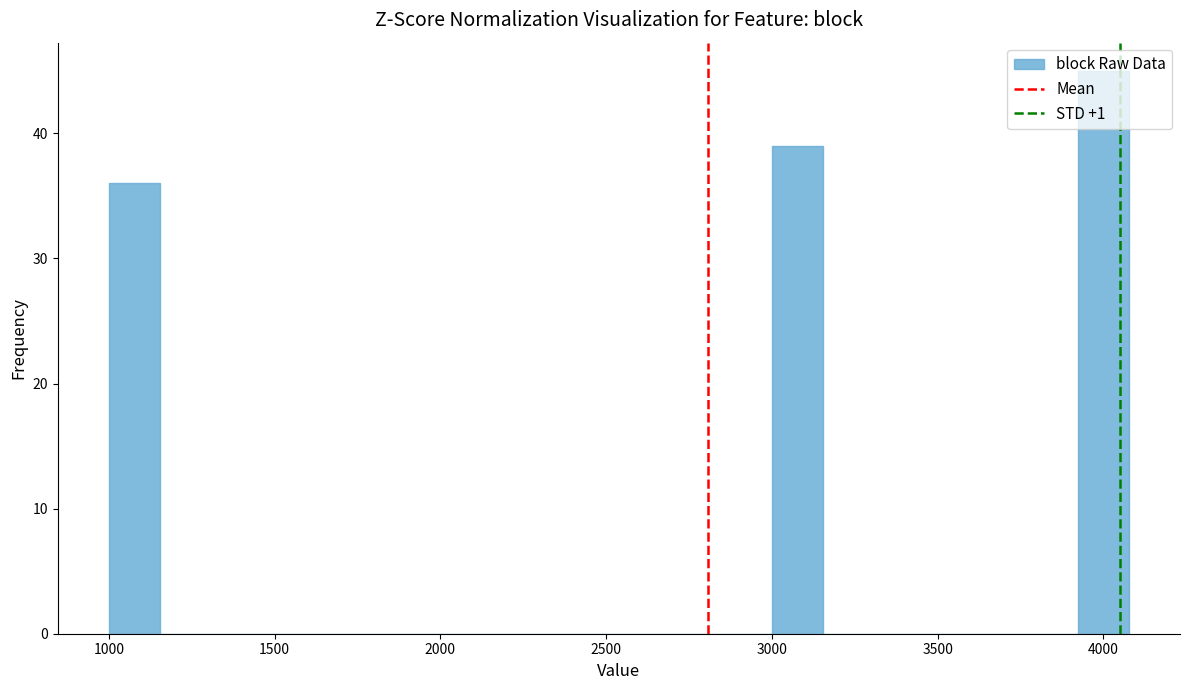

Read against the x-axis, roughly where is the centre of the tallest bar?

4000